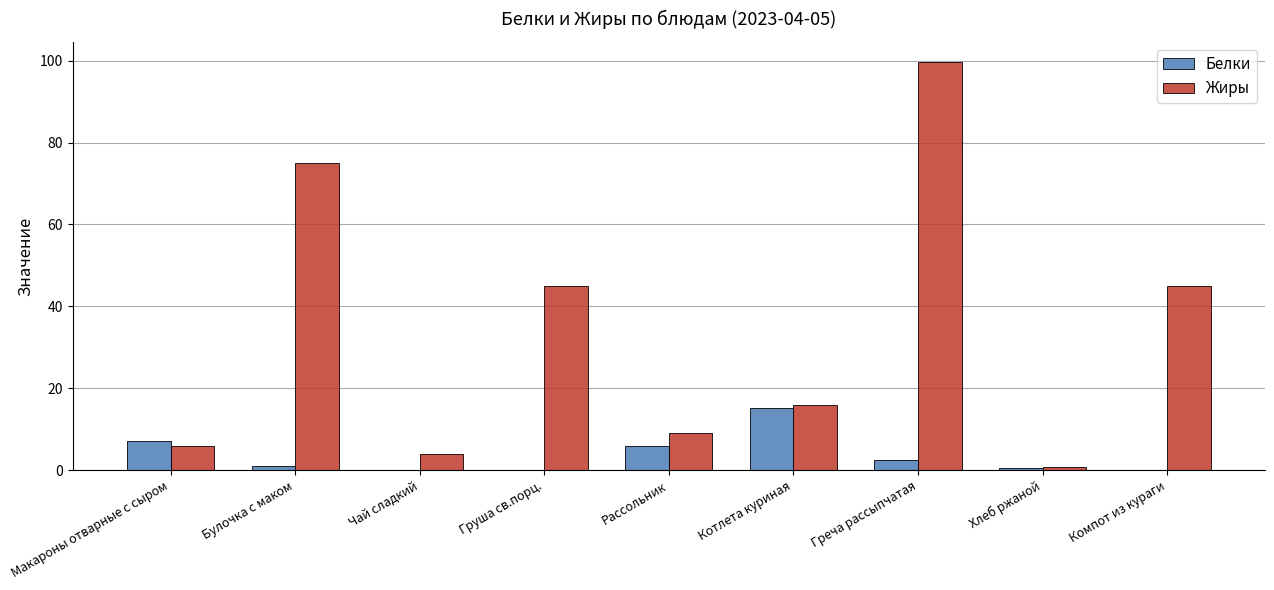

How many values in the Жиры series exceed 15?

5